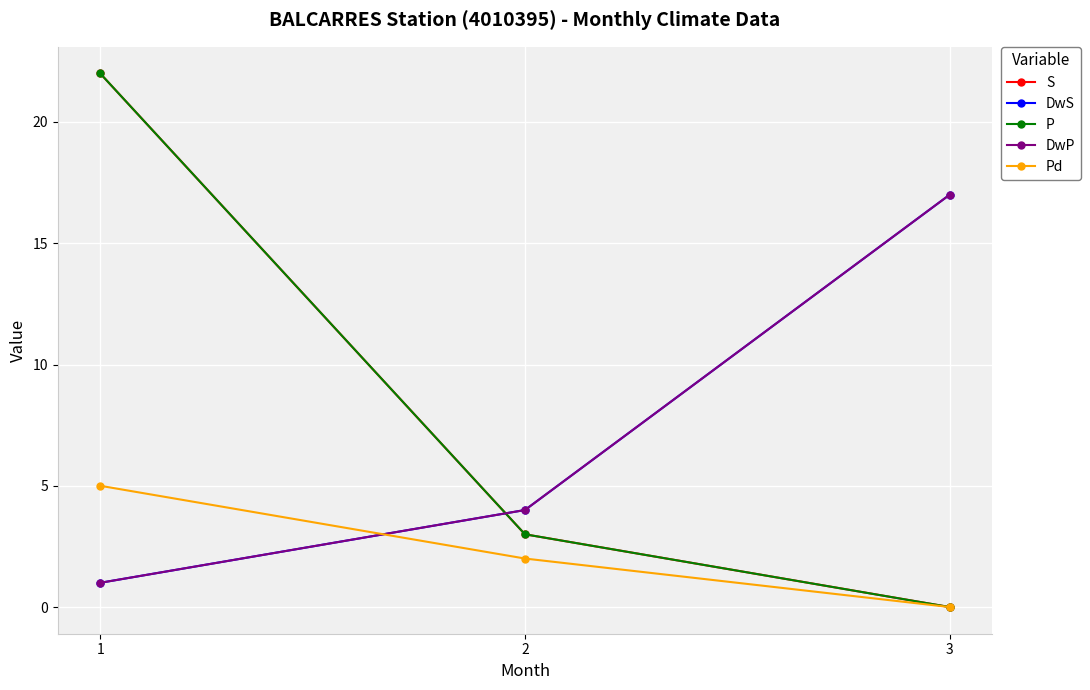

Which has a higher value, 2 or 3?

2